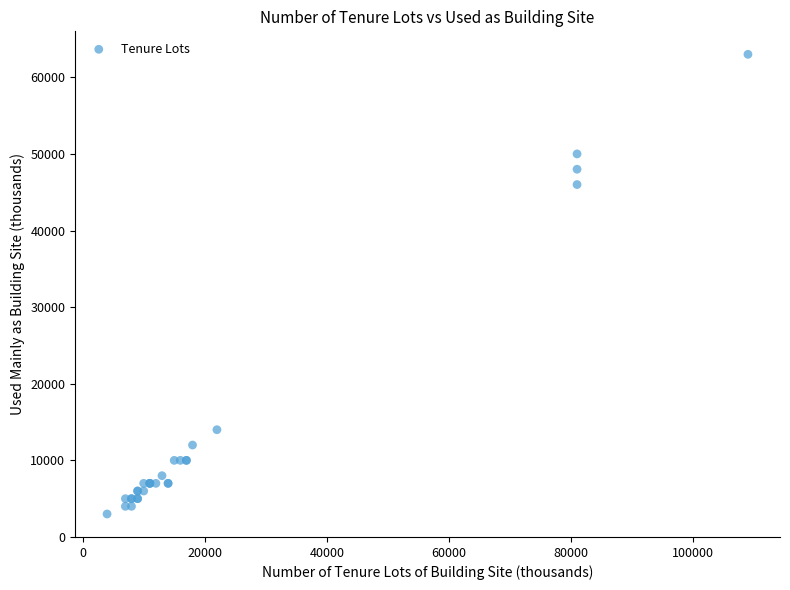

What Y value in the scatter plot is closest to 33000?

46000